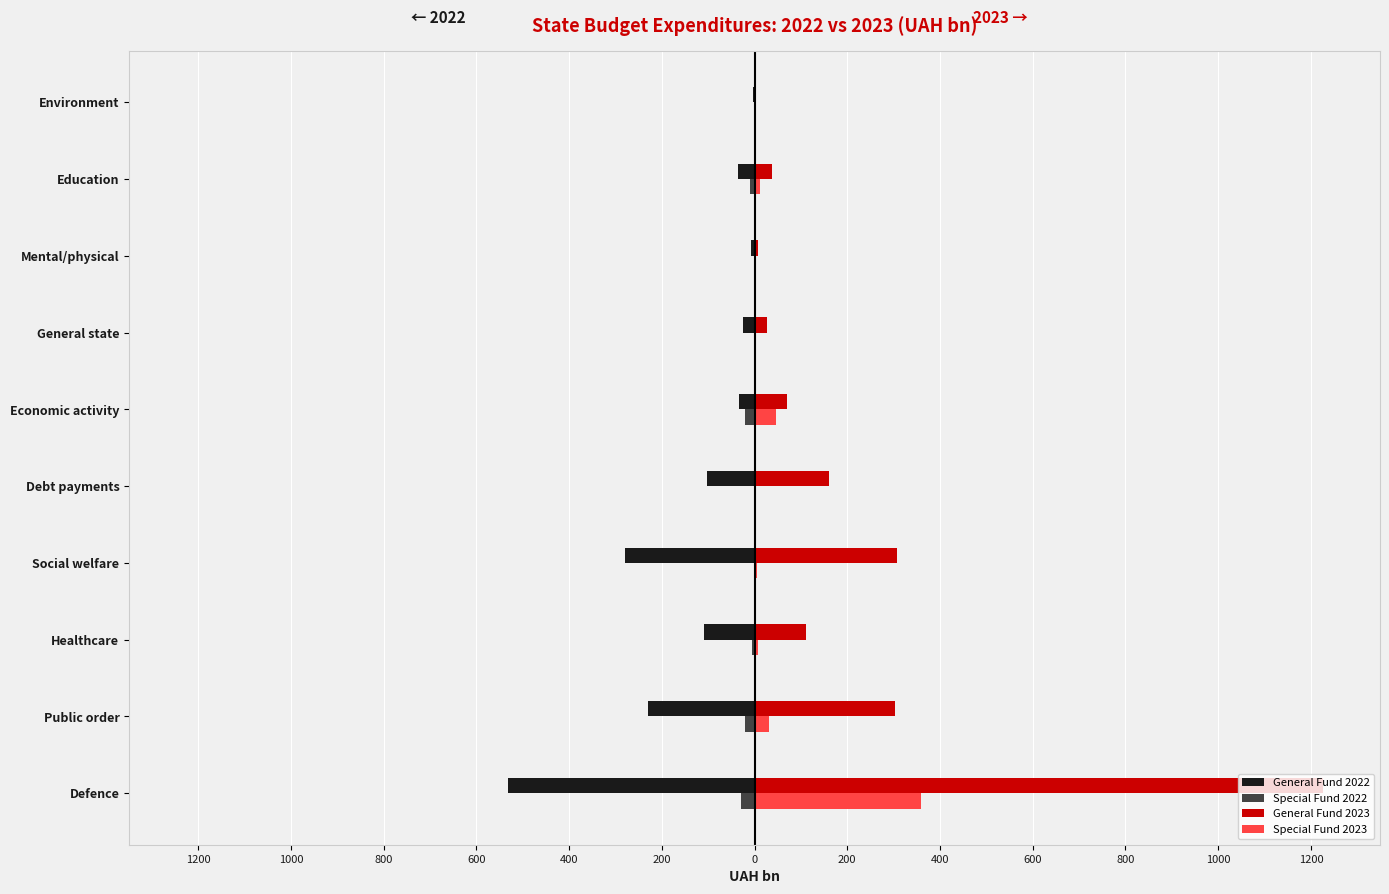

Reading left to right, extract all data points from this chart.

General Fund 2022: -532.8	-229.4	-110.1	-278.4	-103.3	-33.2	-25.8	-6.6	-35.5	-2.5
Special Fund 2022: -29.1	-20.8	-5.2	-0.3	0.0	-20.1	-1.3	-0.1	-10.1	-0.2
General Fund 2023: 1226.4	303.0	112.0	307.9	159.7	70.4	27.3	6.9	36.6	2.9
Special Fund 2023: 358.9	31.8	8.3	5.0	0.0	45.2	2.5	0.1	12.8	0.4